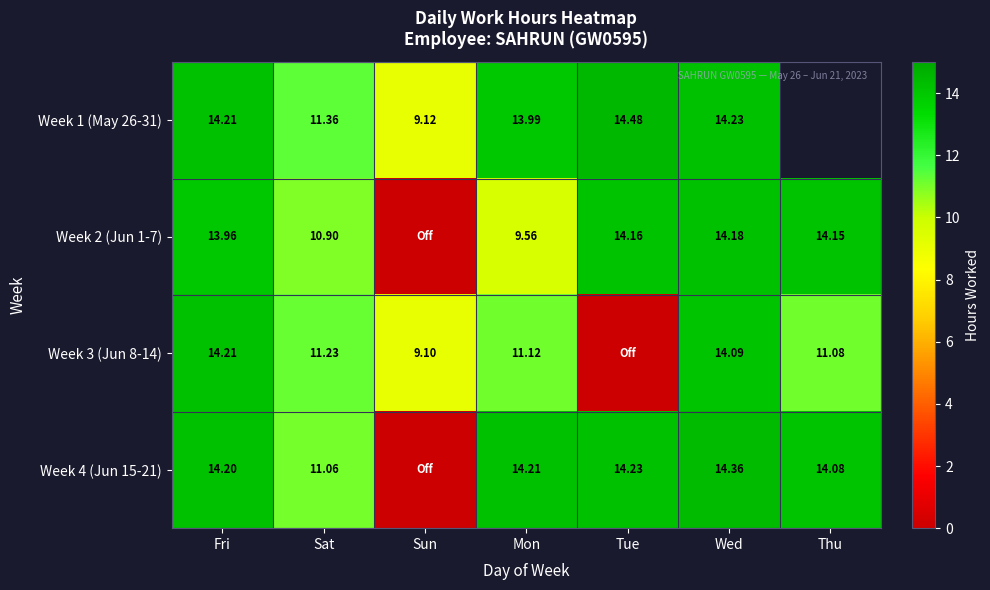

Which category has the lowest value in the Week 2 (Jun 1-7) series?

Sun